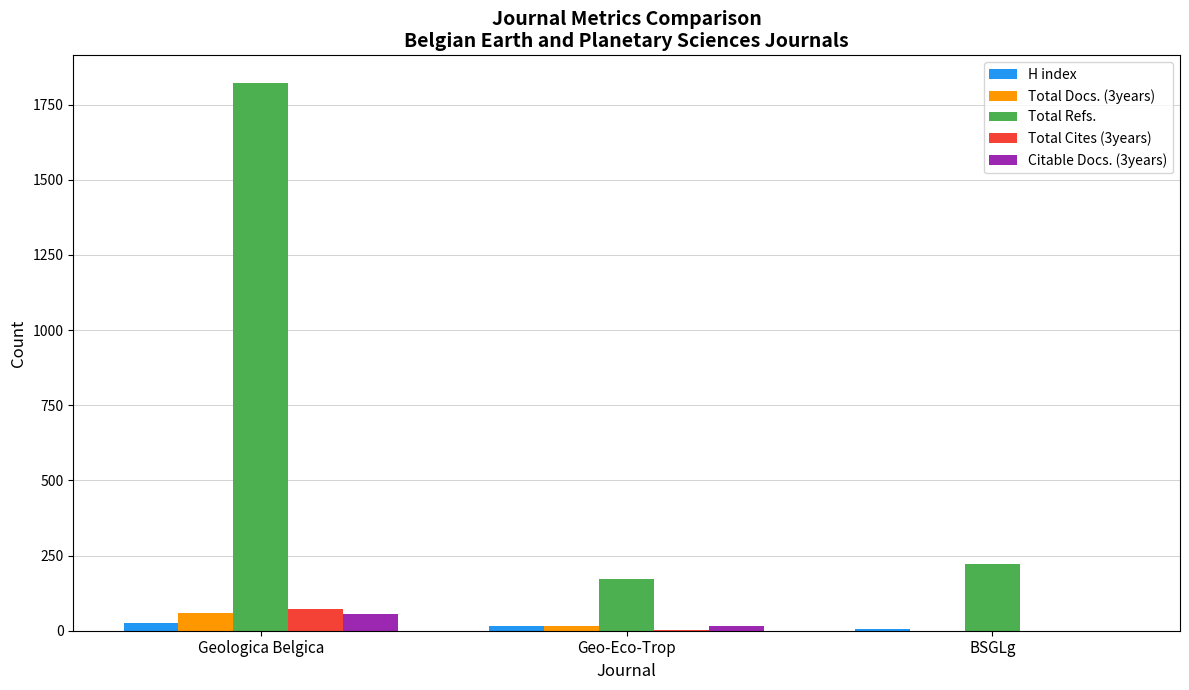

Which series changed the most between Geo-Eco-Trop and BSGLg?

Total Refs.